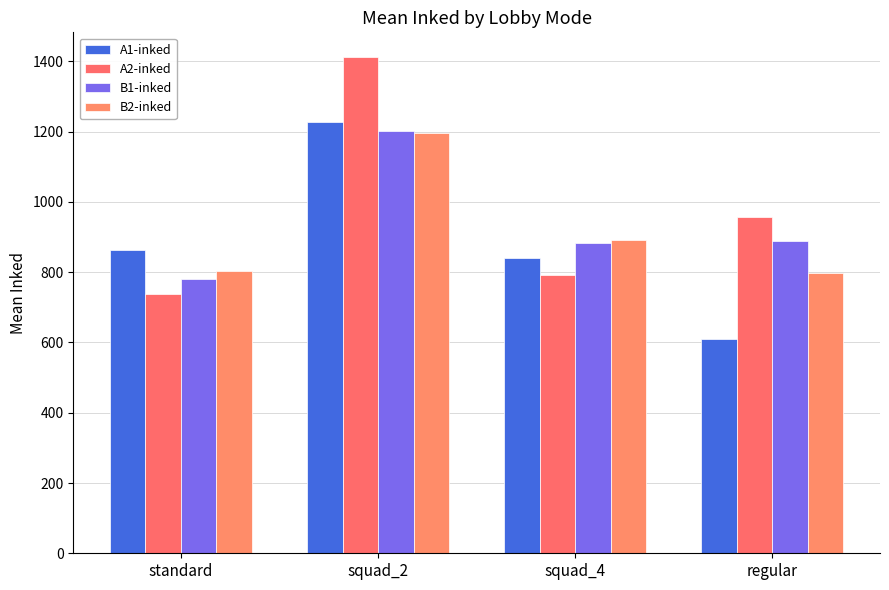

How many bars are there in each group?

4